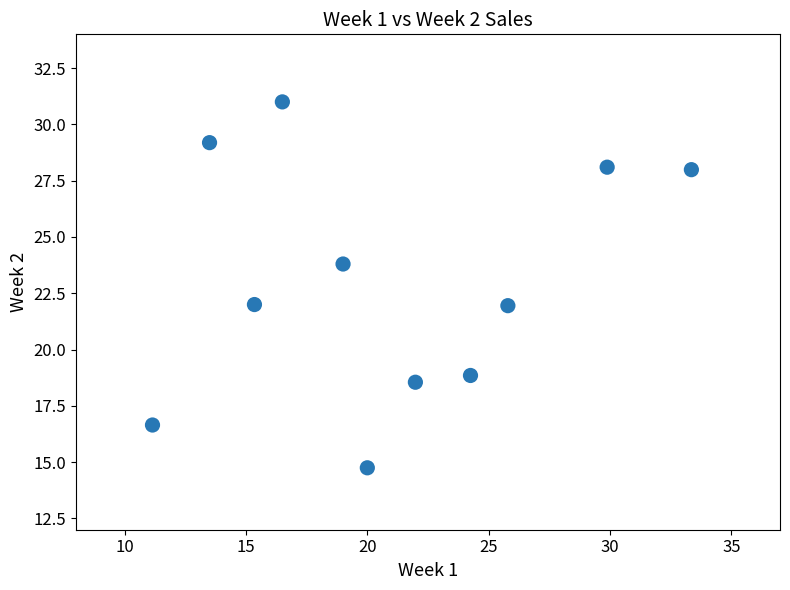

What is the average Y value?

23.0